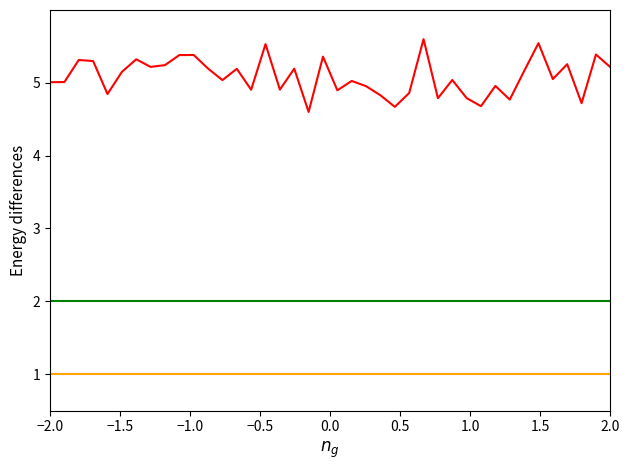

What is the minimum value shown in the chart?

1.0